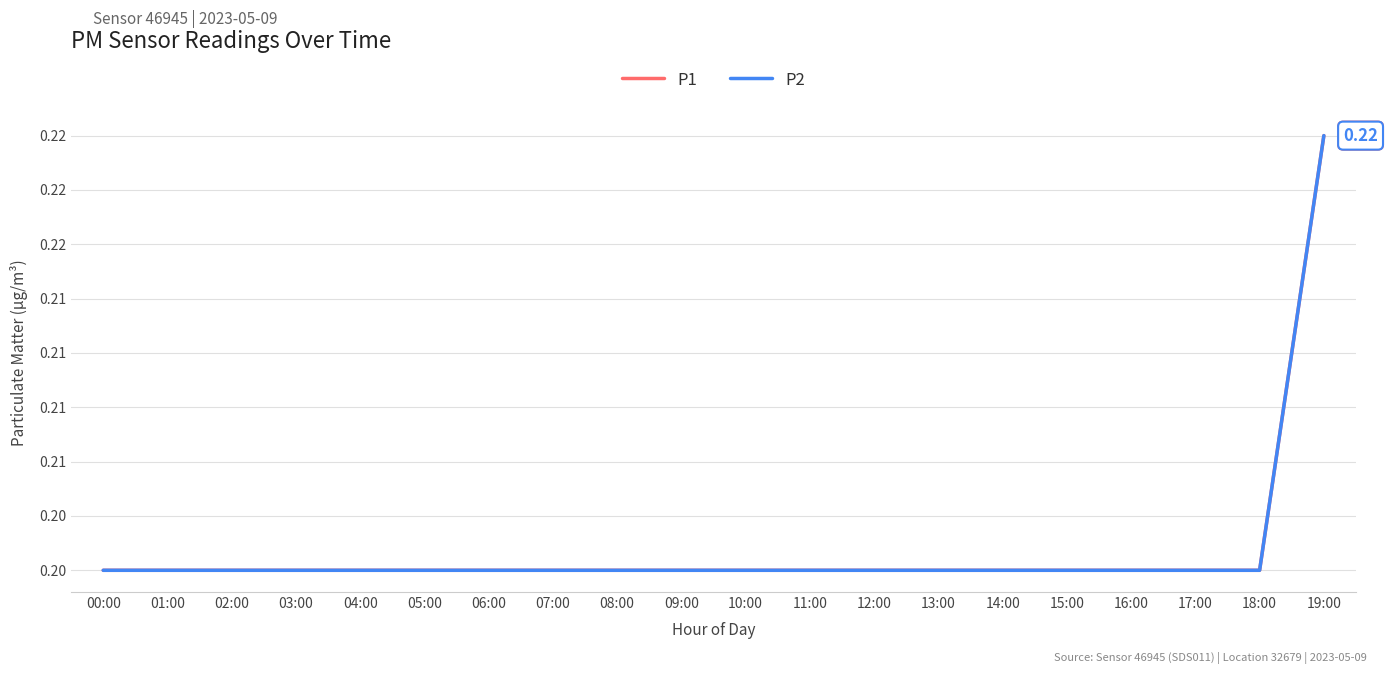

At which category does the chart reach its peak across all series?

19:00